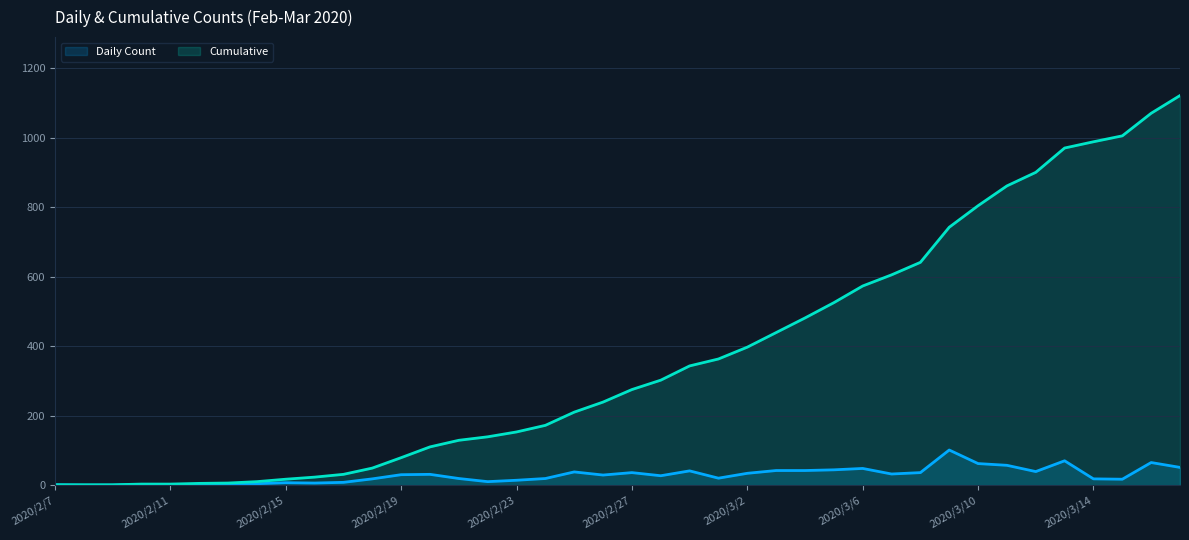

Which series changed the most between 2020/2/23 and 2020/3/13?

Cumulative